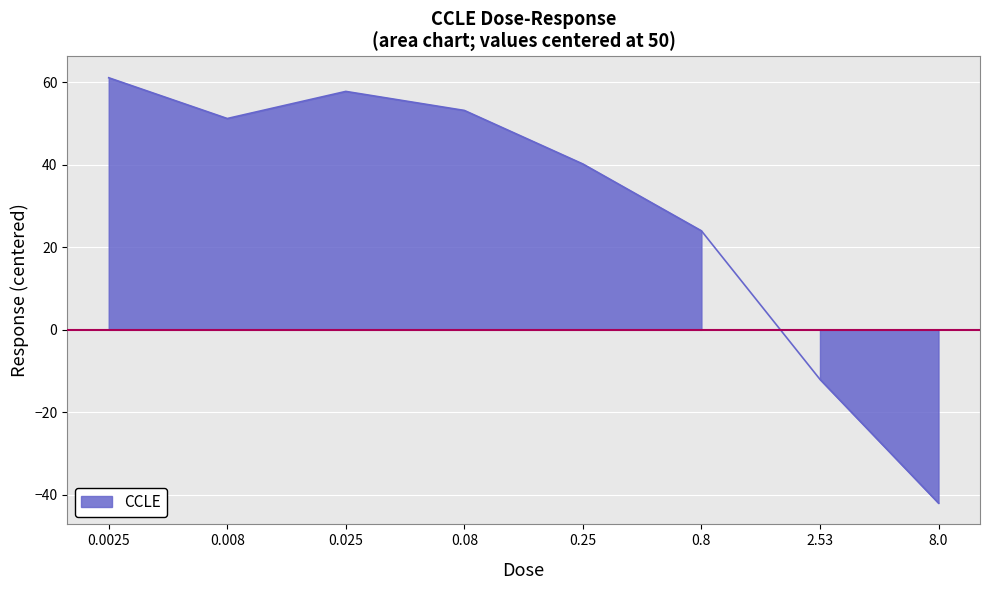

True or false: the data shows -42.0 at 8.0.

True